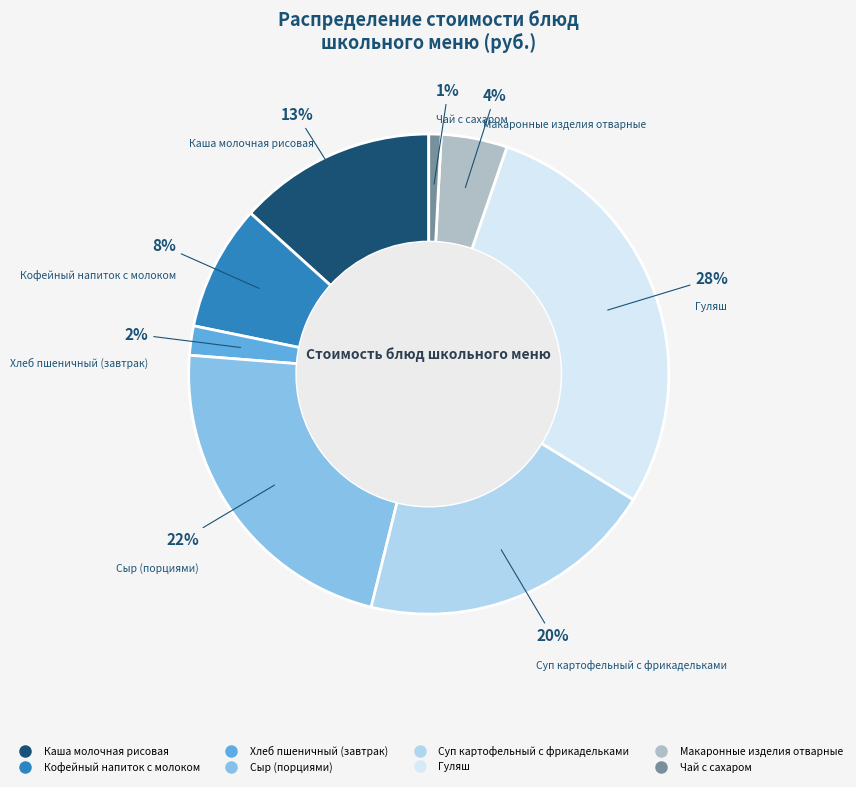

Rank the categories by value from highest to lowest.

Гуляш, Сыр (порциями), Суп картофельный с фрикадельками, Каша молочная рисовая, Кофейный напиток с молоком, Макаронные изделия отварные, Хлеб пшеничный (завтрак), Чай с сахаром